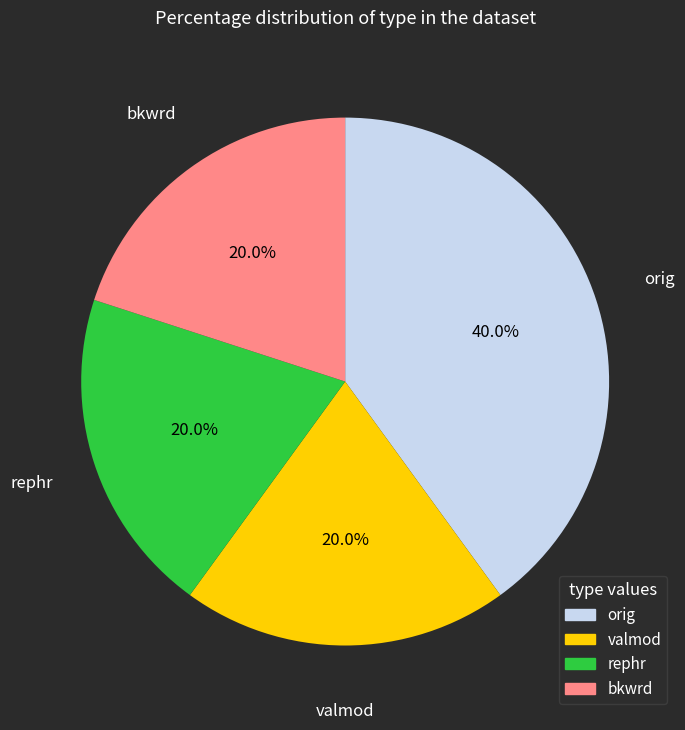

How many slices are in this pie chart?

4